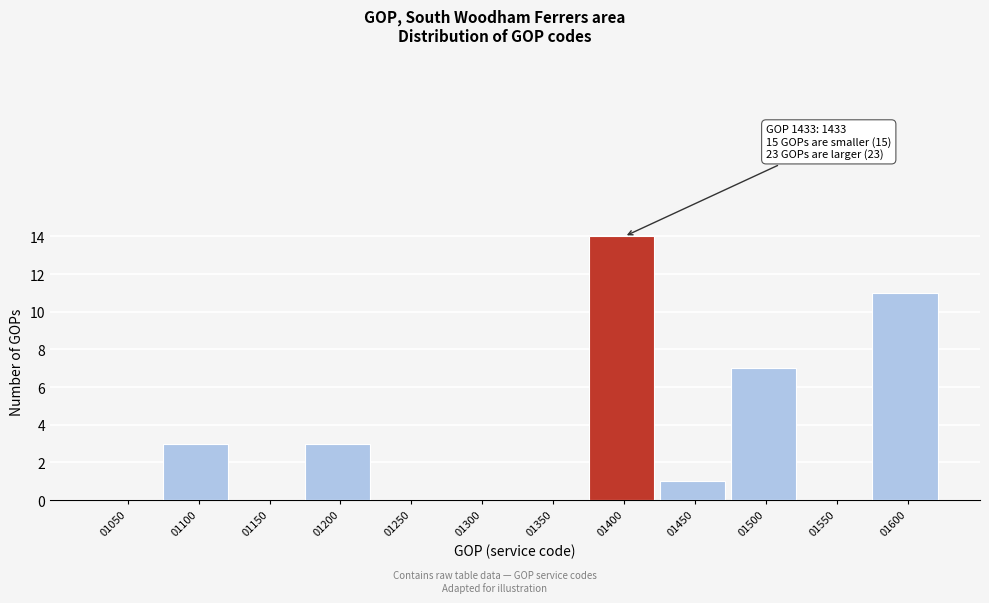

Reading right to left, list all the values displayed in this chart.

01600=11	01550=0	01500=7	01450=1	01400=14	01350=0	01300=0	01250=0	01200=3	01150=0	01100=3	01050=0